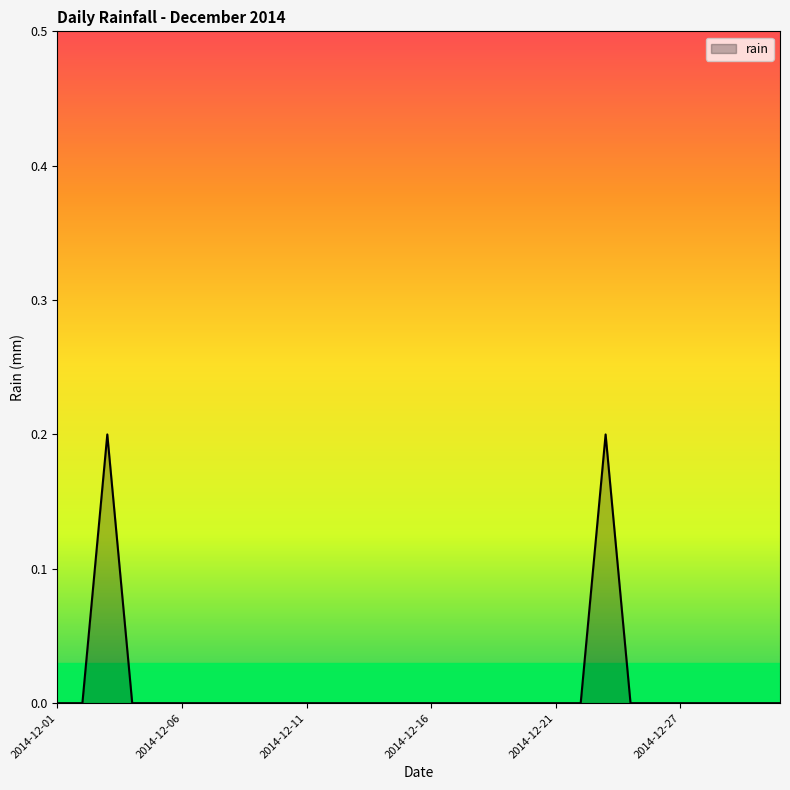

What is the maximum value shown in the chart?

0.2